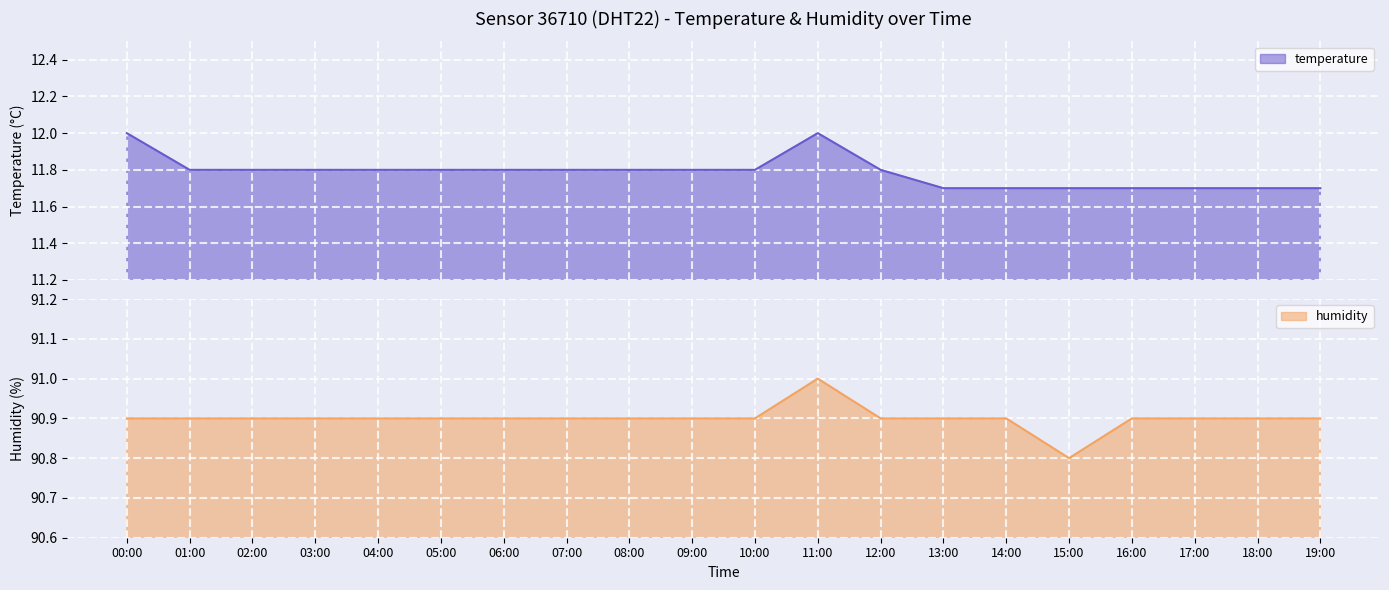

List the labels in order of temperature value, smallest first.

13:00, 14:00, 15:00, 16:00, 17:00, 18:00, 19:00, 01:00, 02:00, 03:00, 04:00, 05:00, 06:00, 07:00, 08:00, 09:00, 10:00, 12:00, 00:00, 11:00